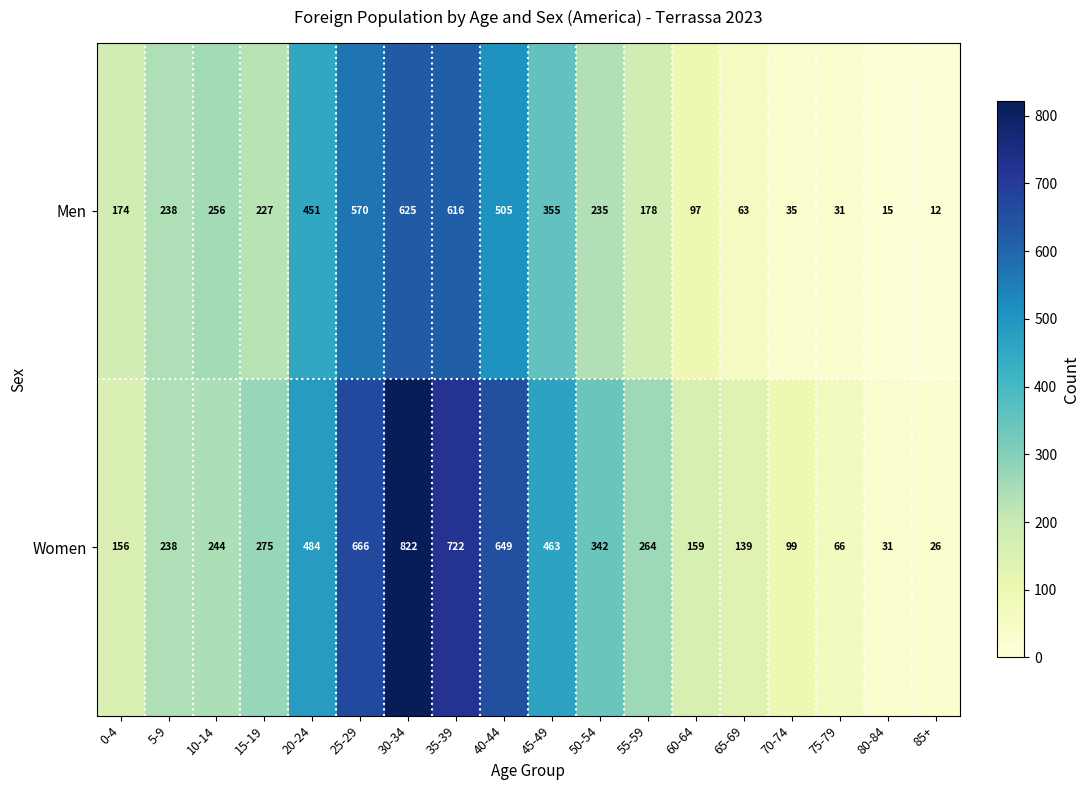

What is the sum of all Women values?

5845